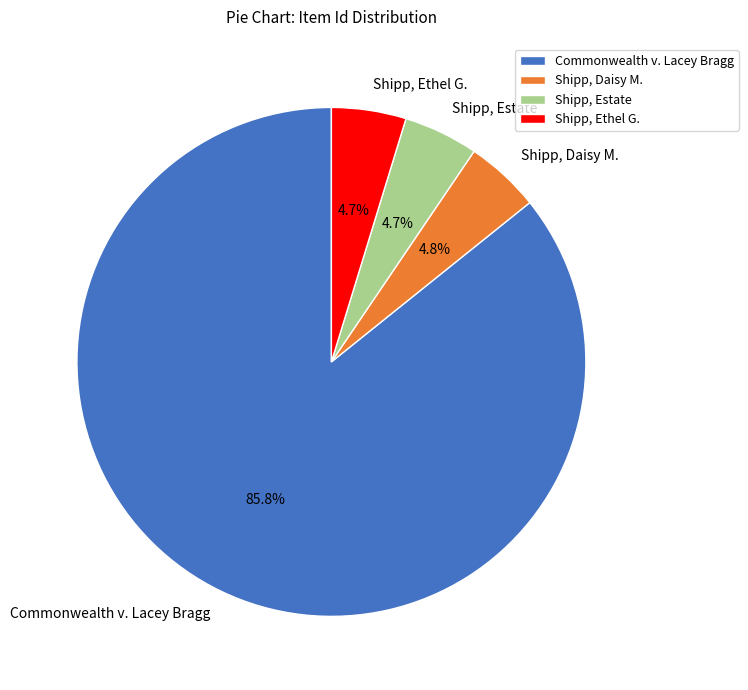

Which category accounts for the majority?

Commonwealth v. Lacey Bragg